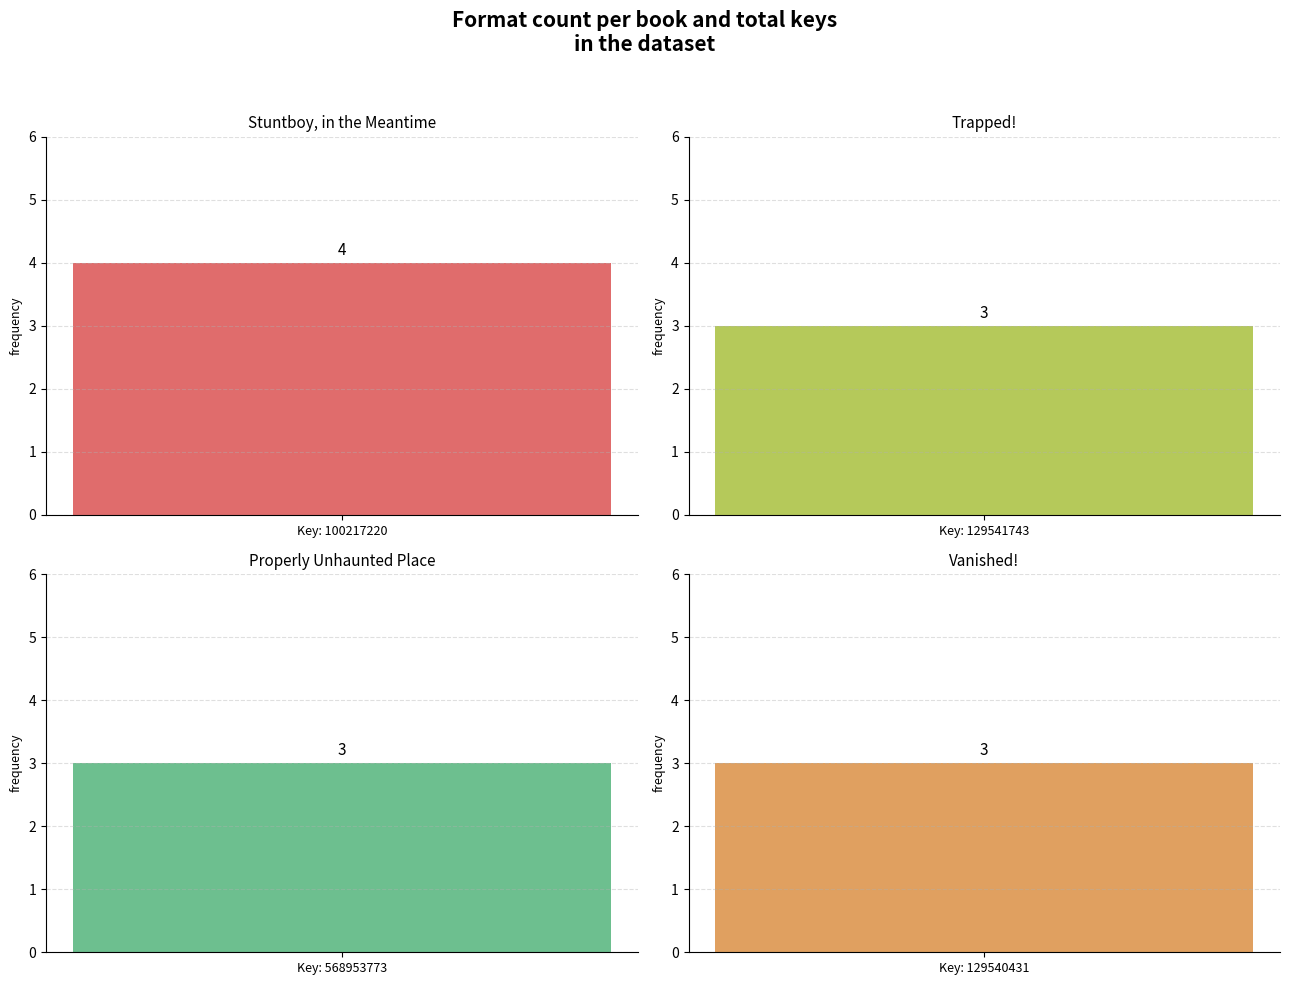

What is the greatest value displayed?

4